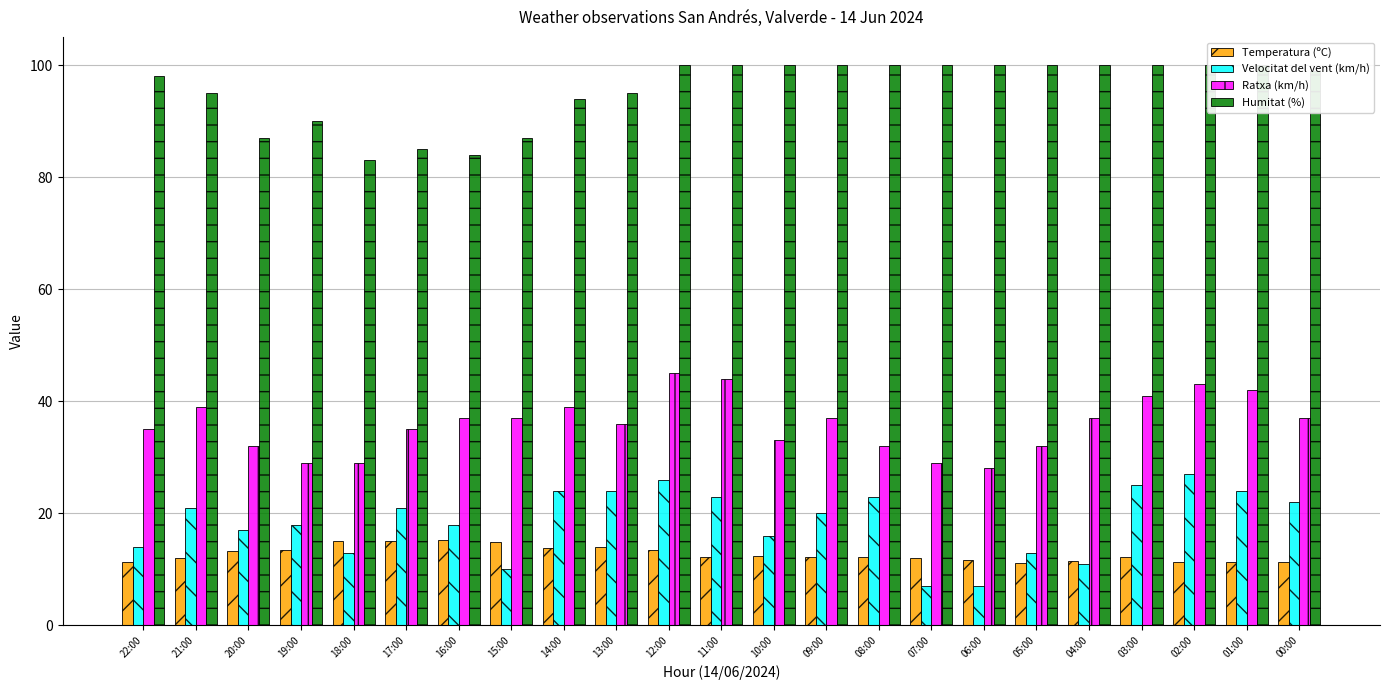

Reading left to right, transcribe all the data shown in this chart.

Temperatura (ºC): 22:00=11.4	21:00=12.0	20:00=13.2	19:00=13.5	18:00=15.0	17:00=15.0	16:00=15.2	15:00=14.9	14:00=13.9	13:00=14.0	12:00=13.4	11:00=12.2	10:00=12.4	09:00=12.2	08:00=12.2	07:00=12.0	06:00=11.6	05:00=11.1	04:00=11.5	03:00=12.2	02:00=11.3	01:00=11.3	00:00=11.4
Velocitat del vent (km/h): 22:00=14.0	21:00=21.0	20:00=17.0	19:00=18.0	18:00=13.0	17:00=21.0	16:00=18.0	15:00=10.0	14:00=24.0	13:00=24.0	12:00=26.0	11:00=23.0	10:00=16.0	09:00=20.0	08:00=23.0	07:00=7.0	06:00=7.0	05:00=13.0	04:00=11.0	03:00=25.0	02:00=27.0	01:00=24.0	00:00=22.0
Ratxa (km/h): 22:00=35.0	21:00=39.0	20:00=32.0	19:00=29.0	18:00=29.0	17:00=35.0	16:00=37.0	15:00=37.0	14:00=39.0	13:00=36.0	12:00=45.0	11:00=44.0	10:00=33.0	09:00=37.0	08:00=32.0	07:00=29.0	06:00=28.0	05:00=32.0	04:00=37.0	03:00=41.0	02:00=43.0	01:00=42.0	00:00=37.0
Humitat (%): 22:00=98.0	21:00=95.0	20:00=87.0	19:00=90.0	18:00=83.0	17:00=85.0	16:00=84.0	15:00=87.0	14:00=94.0	13:00=95.0	12:00=100.0	11:00=100.0	10:00=100.0	09:00=100.0	08:00=100.0	07:00=100.0	06:00=100.0	05:00=100.0	04:00=100.0	03:00=100.0	02:00=100.0	01:00=100.0	00:00=99.0